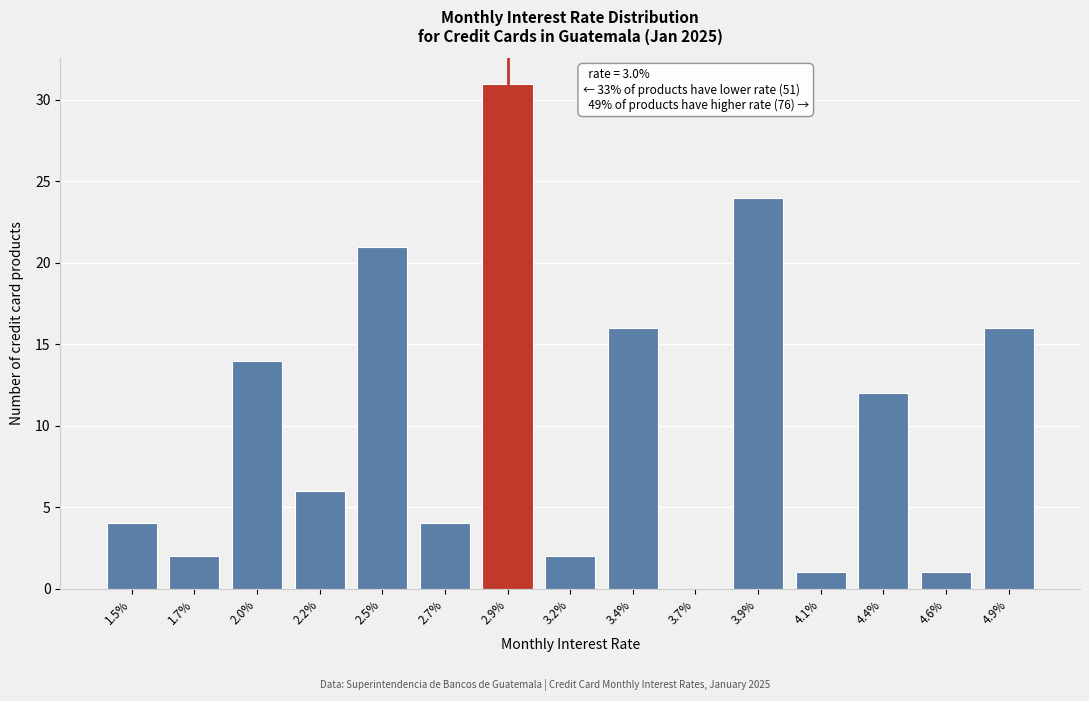

Reading right to left, extract all data points from this chart.

4.9%=16	4.6%=1	4.4%=12	4.1%=1	3.9%=24	3.7%=0	3.4%=16	3.2%=2	2.9%=31	2.7%=4	2.5%=21	2.2%=6	2.0%=14	1.7%=2	1.5%=4